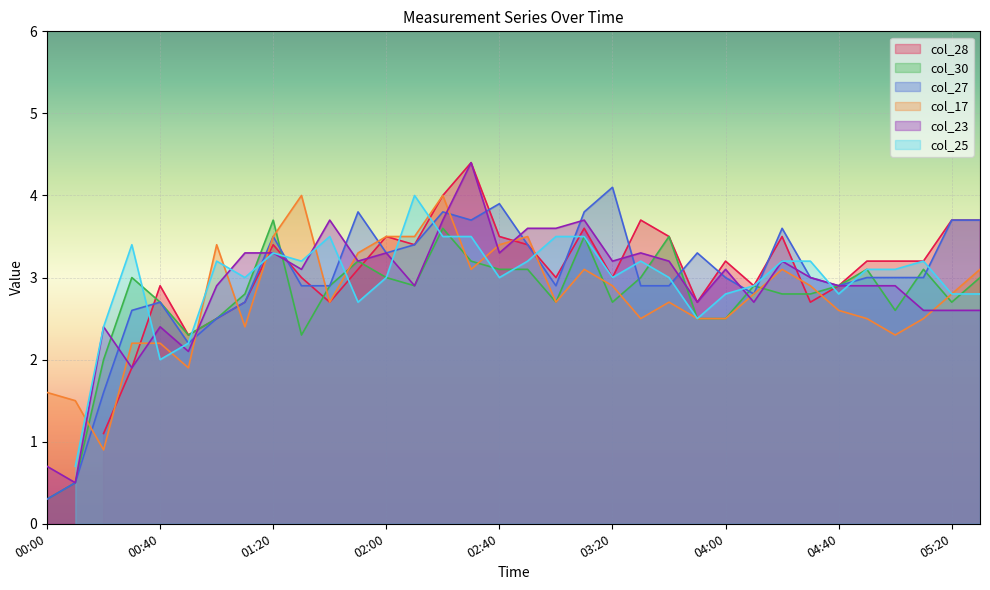

Where is col_17 nearest to the value 2?

00:50